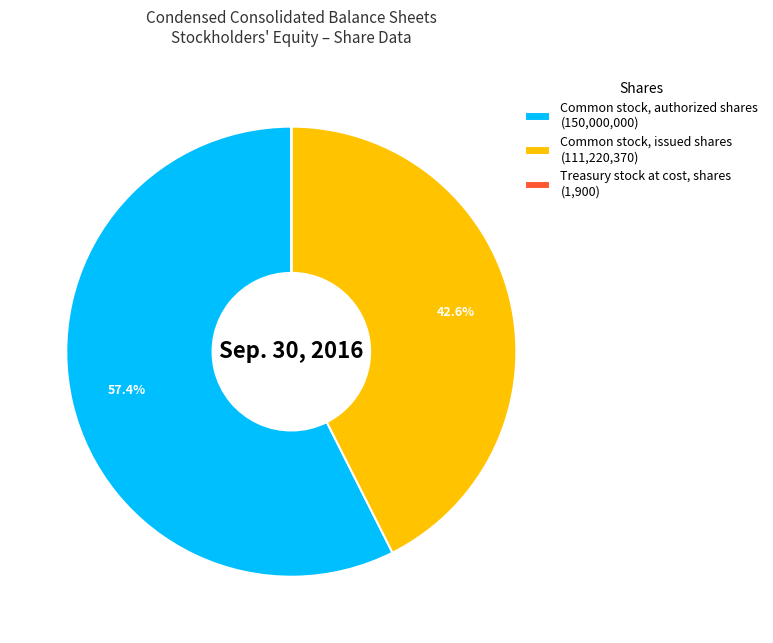

Do Common stock, authorized shares (150,000,000) and Common stock, issued shares (111,220,370) together represent more than half of the pie?

Yes